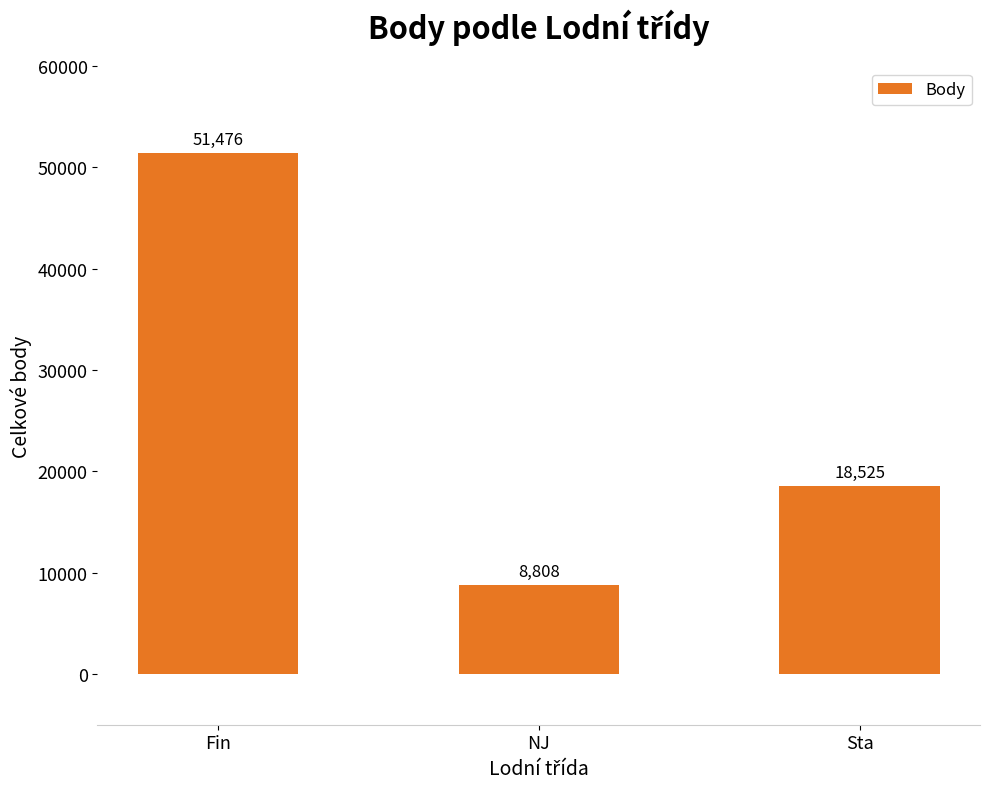

What is the value of the 1st bar from the left?

51476